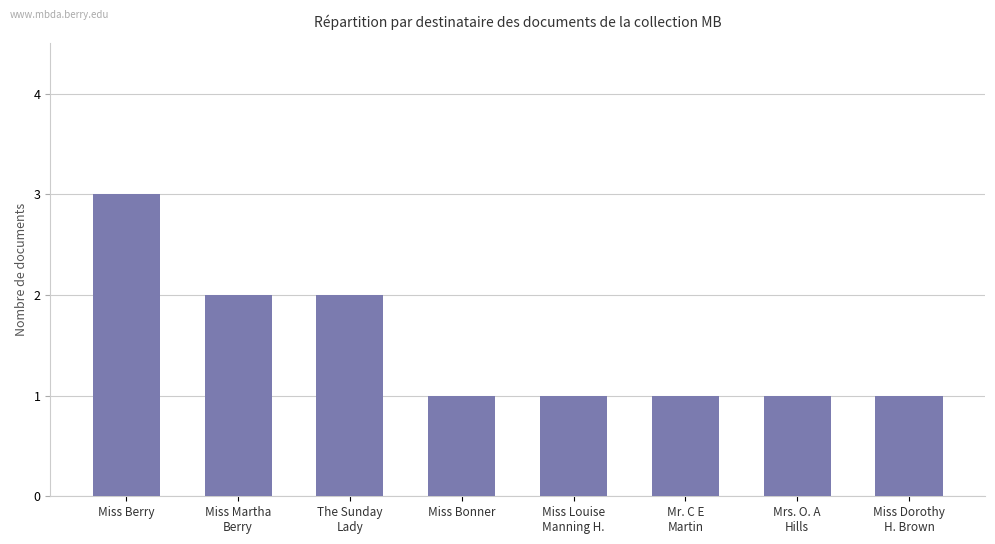

Reading left to right, extract all data points from this chart.

3	2	2	1	1	1	1	1